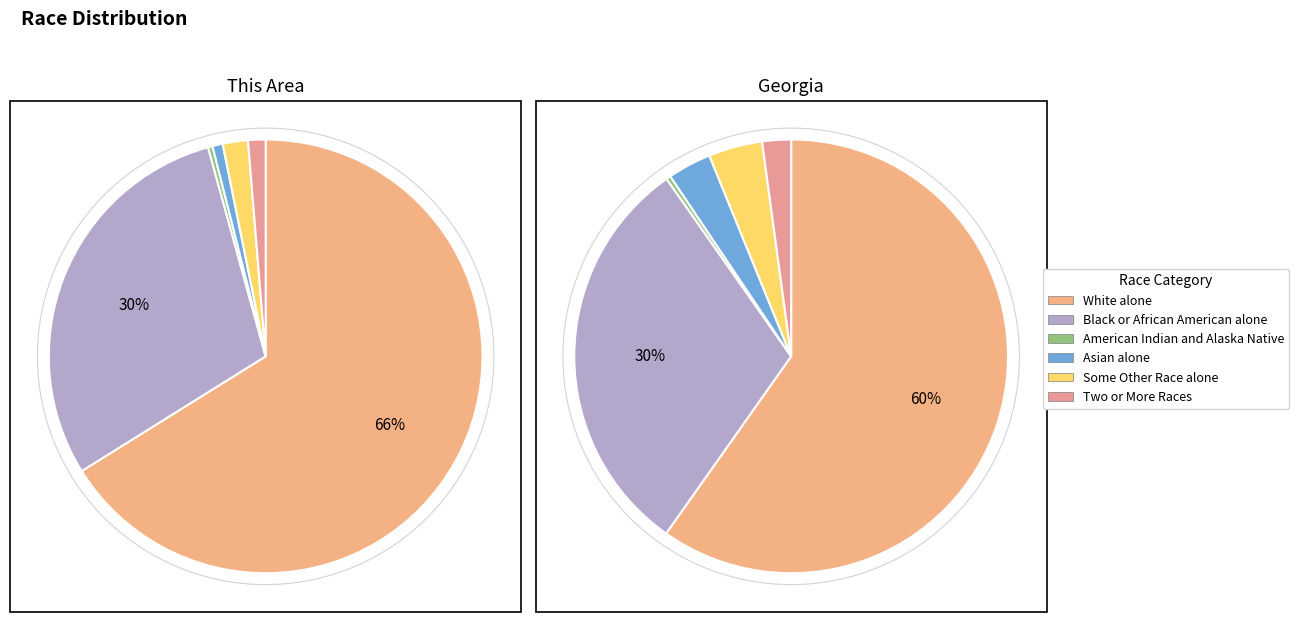

Which has a higher value, 1 or 0?

1